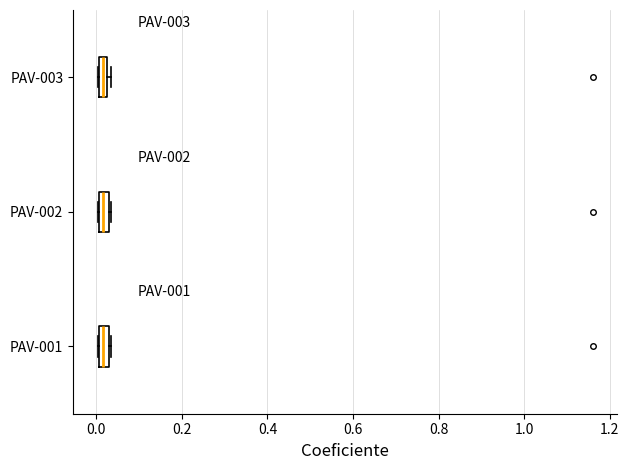

Where is the left edge of the box for PAV-003 on the x-axis? The values are not printed on the chart, so give them approximately, as read against the axis.

0.00